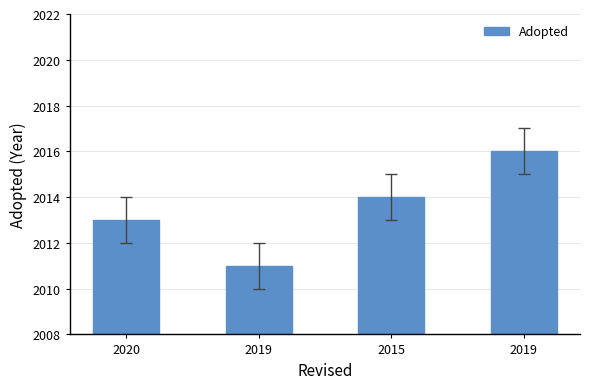

What is the sum of all values?

8054